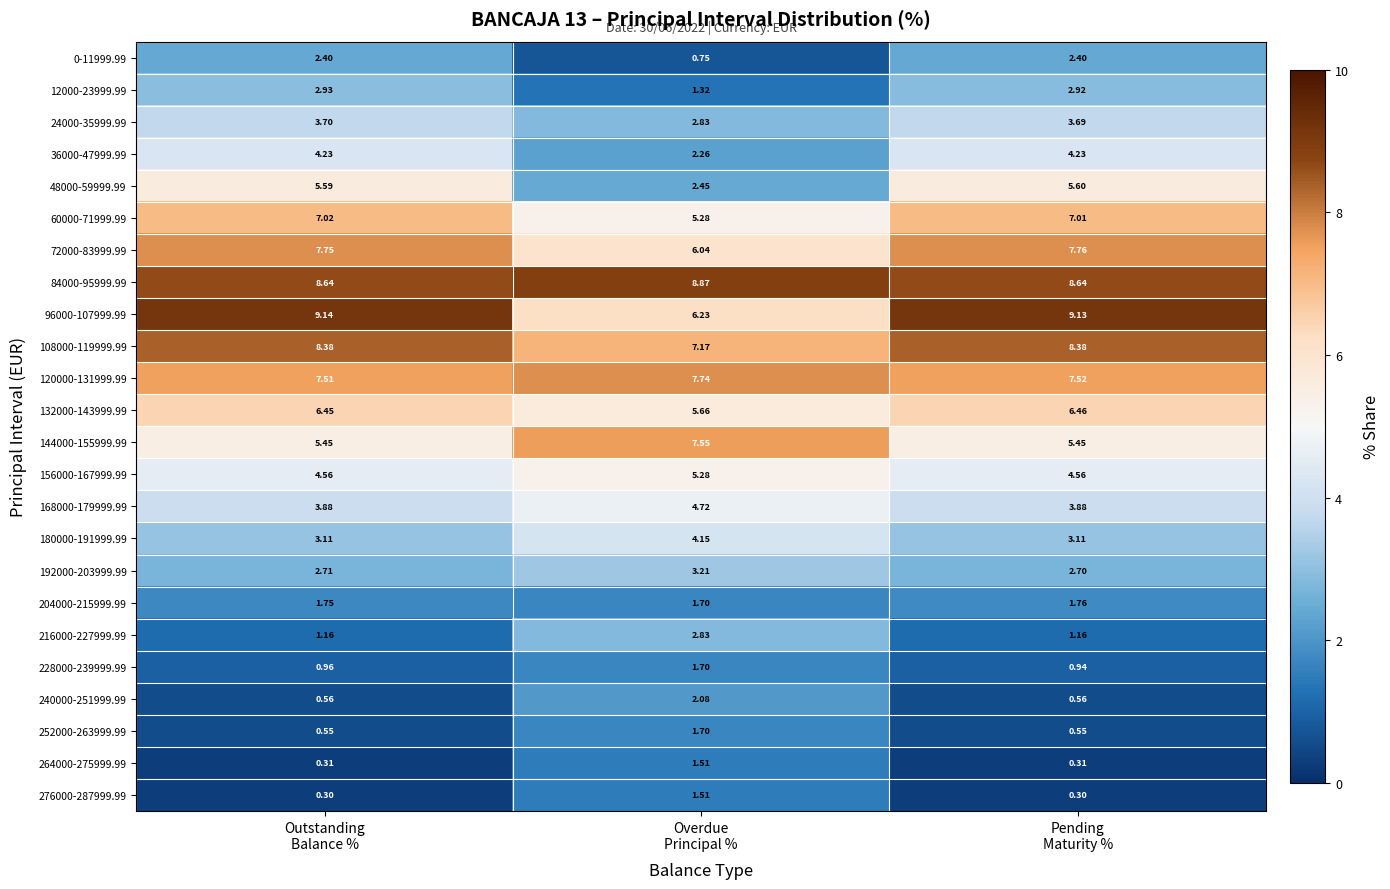

How many data points in 72000-83999.99 are less than 7?

1